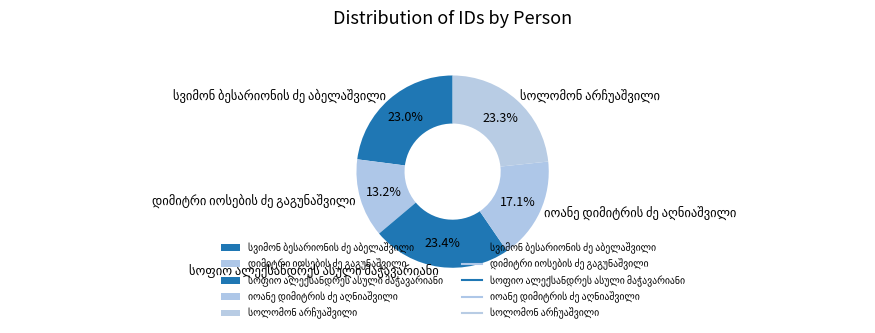

Is there any slice that represents more than half of the pie?

No